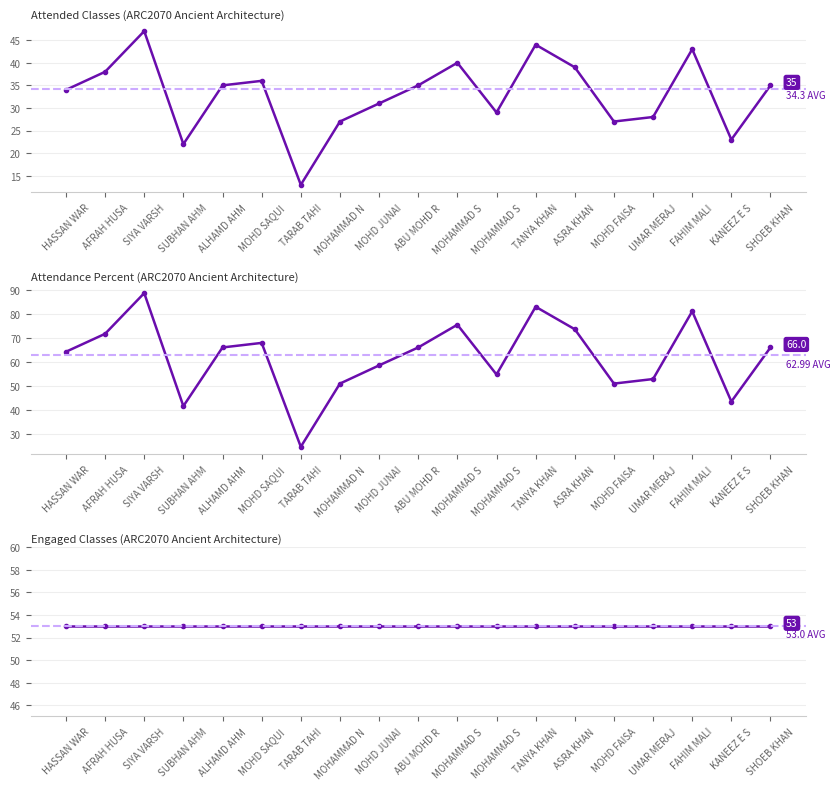

True or false: Percent (%) and Attended intersect in this chart.

False